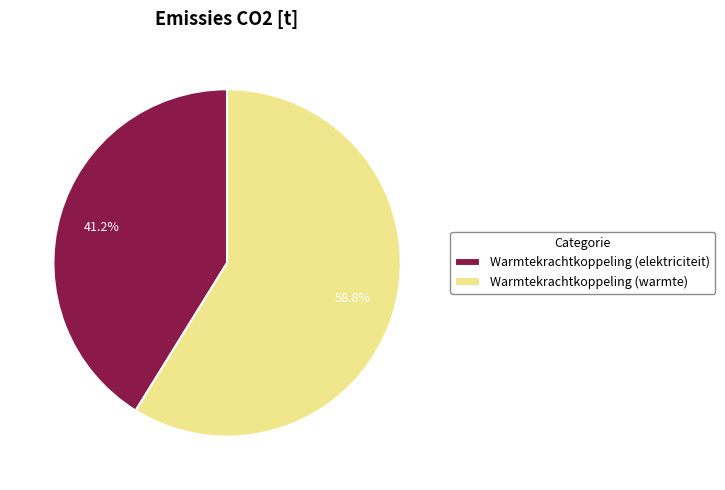

To the nearest percent, what portion does Warmtekrachtkoppeling (elektriciteit) represent?

41%